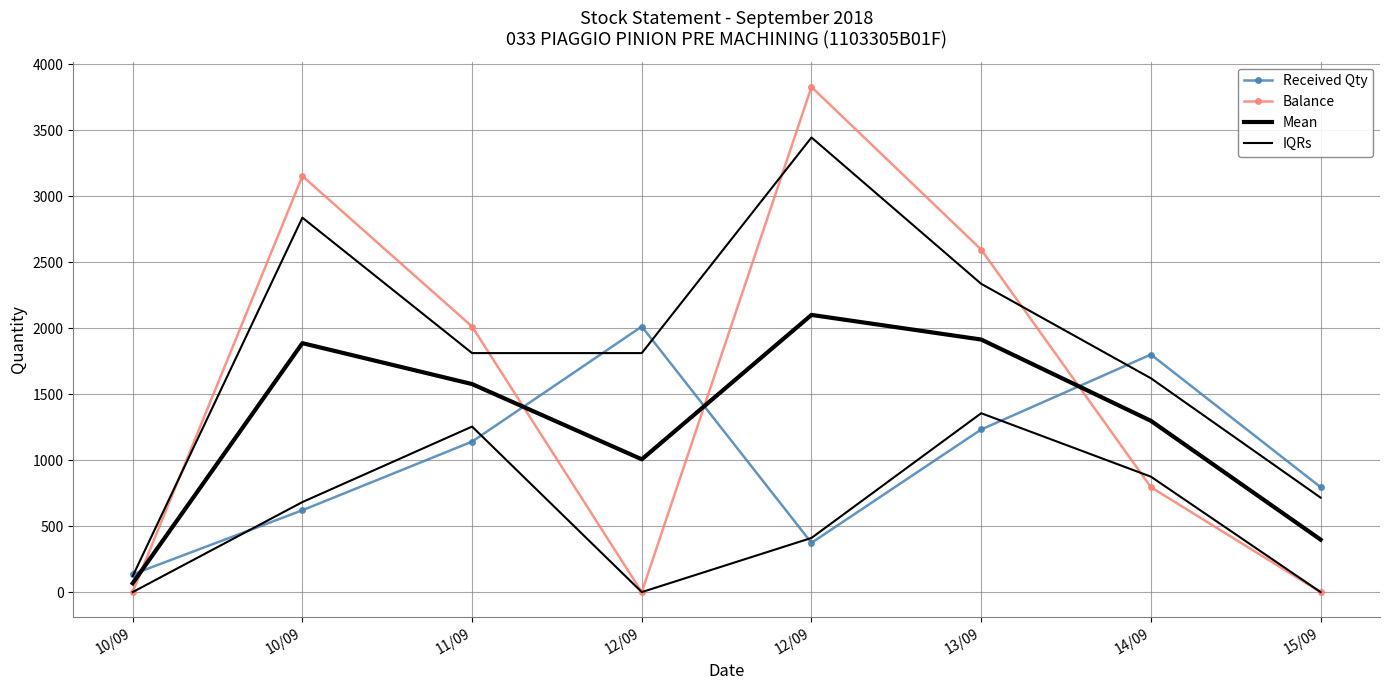

True or false: IQRs and Mean cross at least once.

False